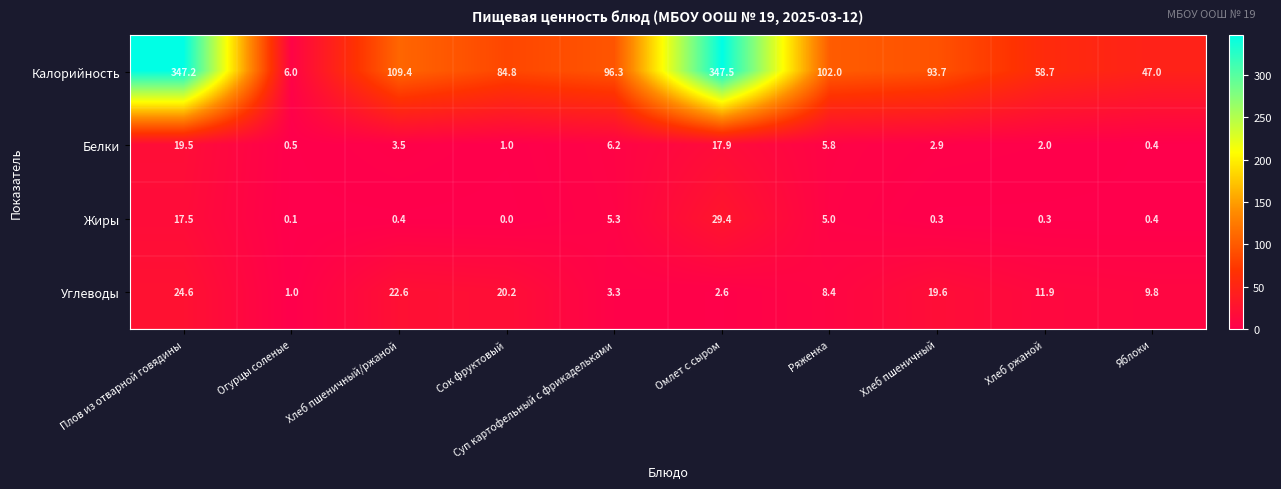

Where is Жиры nearest to the value 14?

Плов из отварной говядины